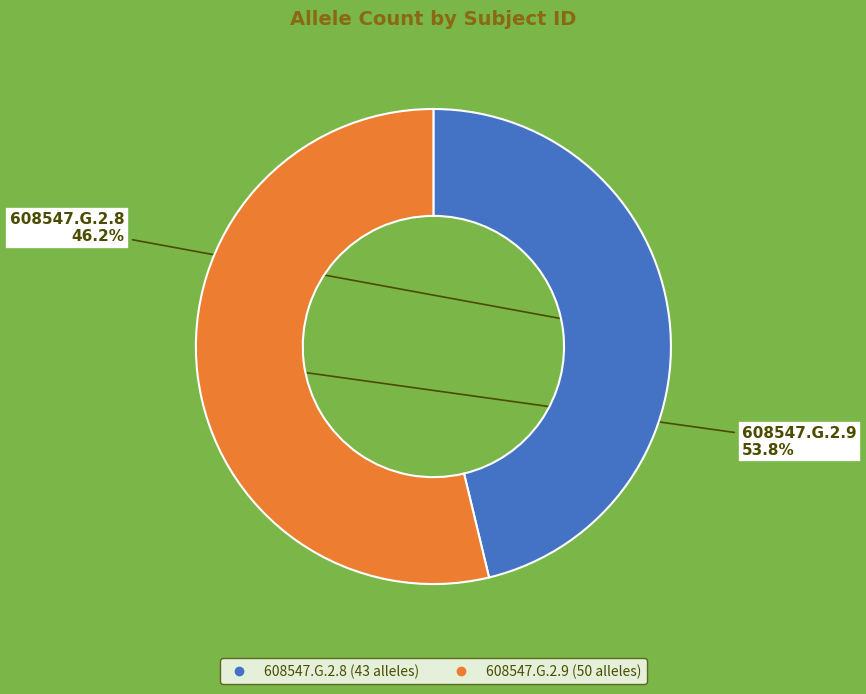

How many segments does this pie chart have?

2